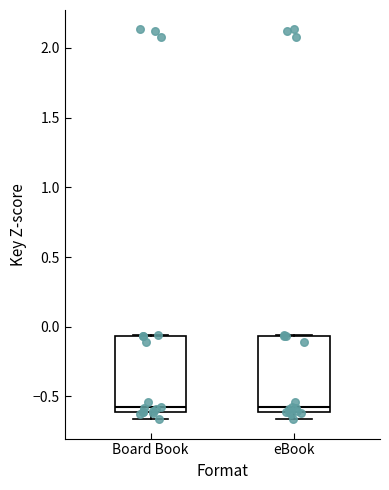

Reading left to right, read every box against the y-axis: the position of its median line, the range the box covers, and the ends of its whiskers. The values are not printed on the chart, so give them approximately, as read against the axis.

Board Book: median -0.60 (just above the box's lower edge), box -0.60 to -0.05, whiskers -0.65 to -0.05
eBook: median -0.60 (just above the box's lower edge), box -0.60 to -0.05, whiskers -0.65 to -0.05